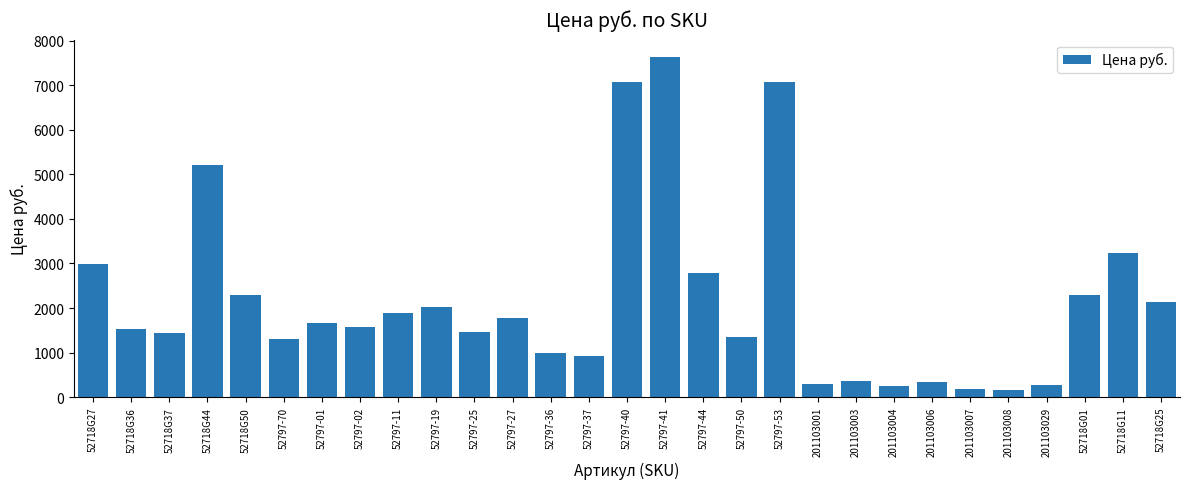

How many bars are there in total?

29